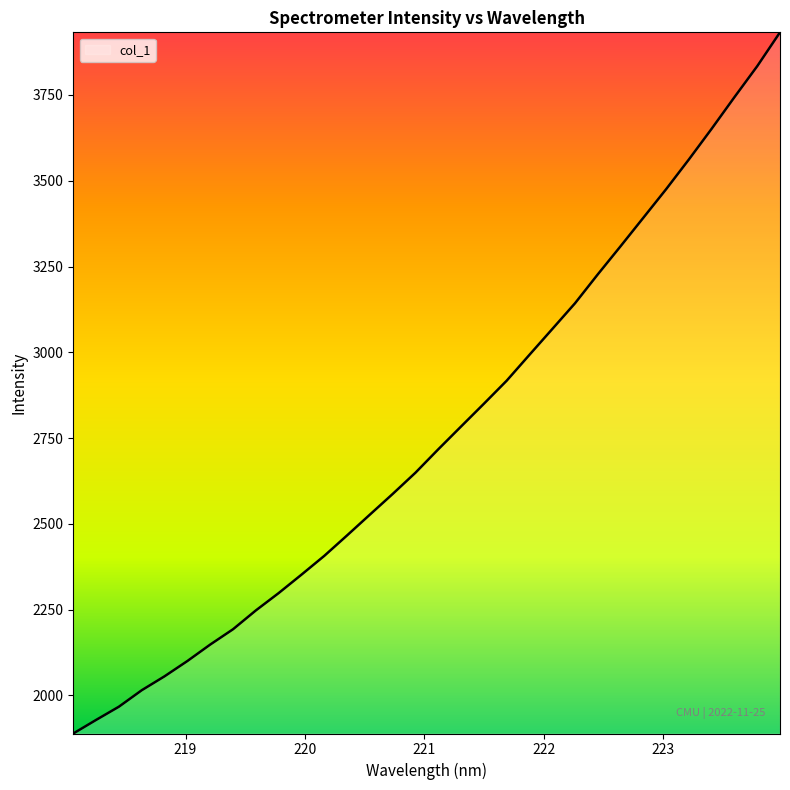

What is the difference between the maximum and minimum values?

2043.5